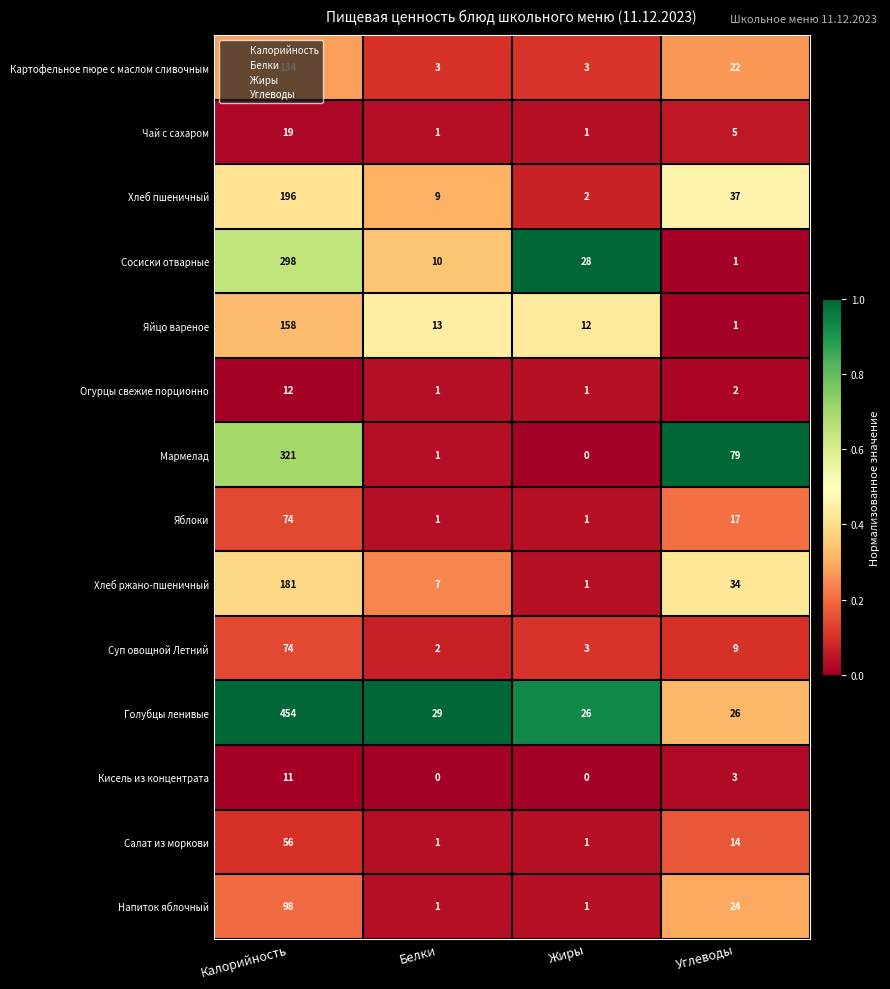

Which category has the lowest value in the Хлеб пшеничный series?

Жиры